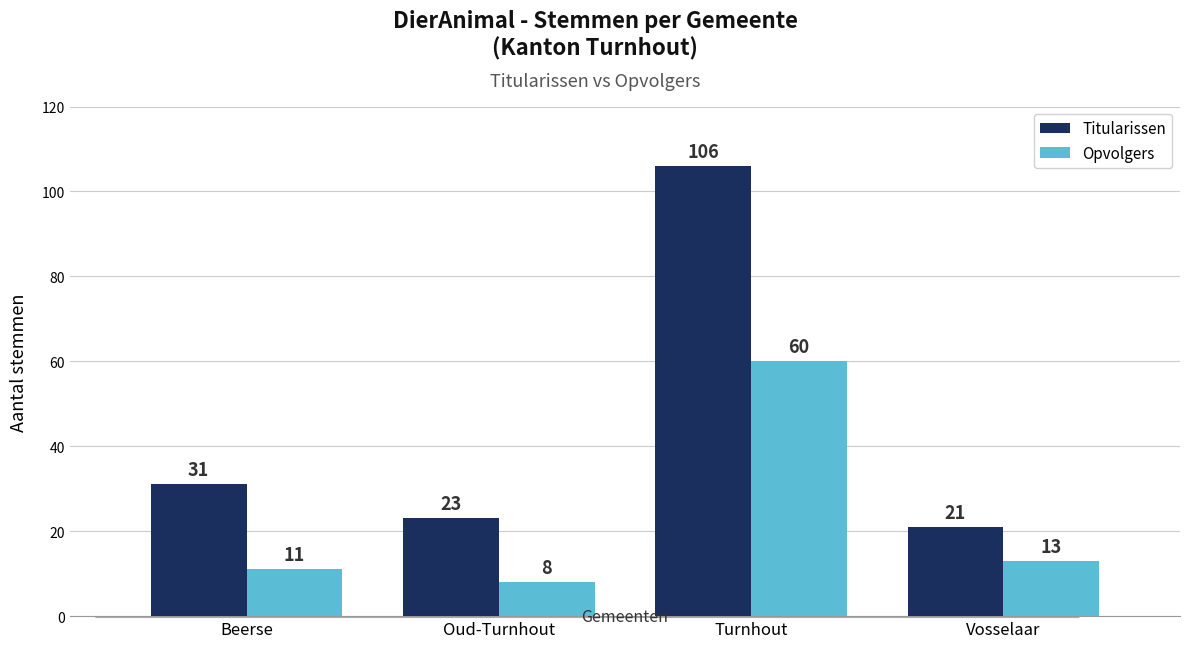

At which category is the sum across all series the highest?

Turnhout